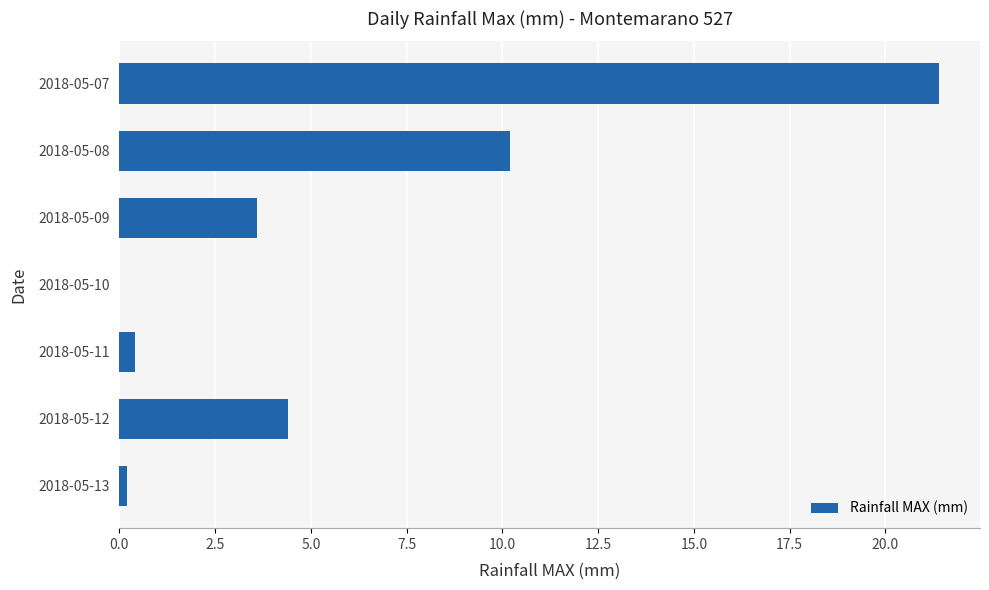

What is the change in value from 2018-05-09 to 2018-05-12?

+0.8